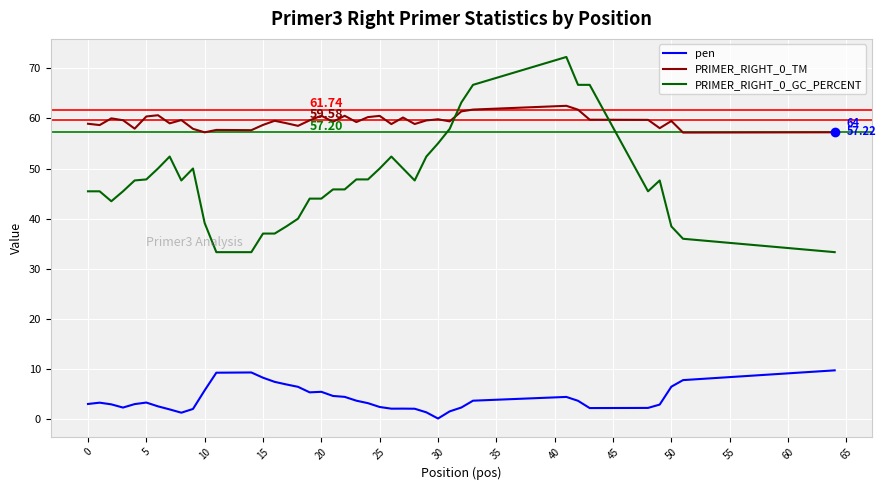

Does the chart have visible grid lines?

Yes